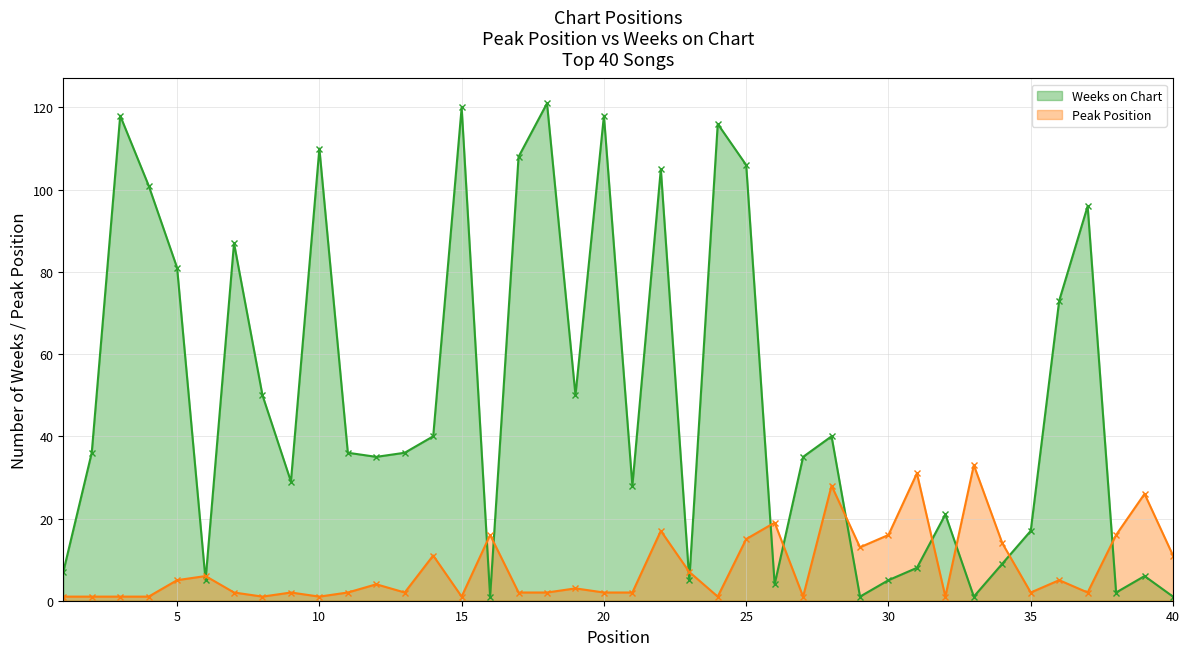

How many values in the Peak Position series exceed 3?

19